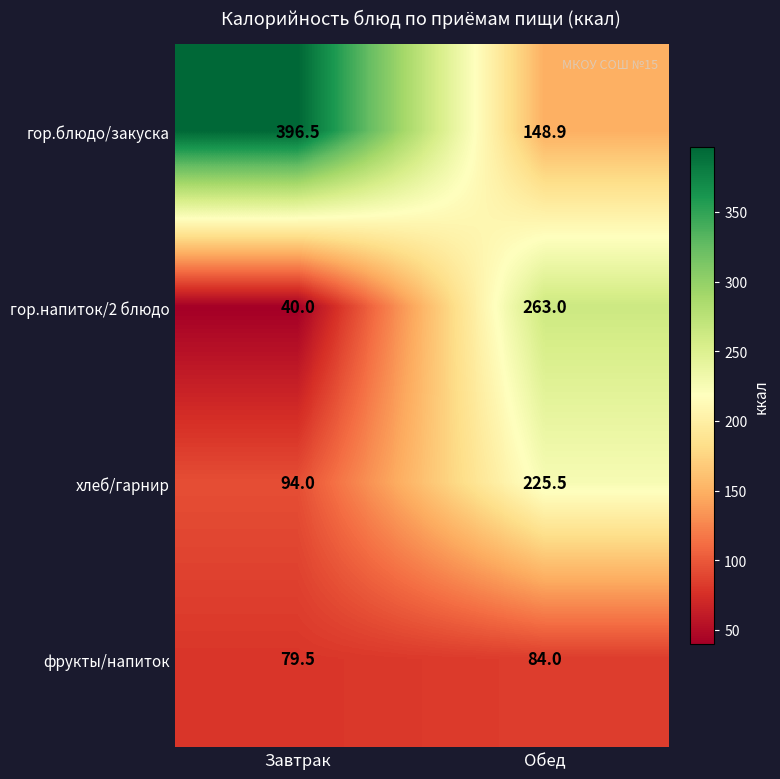

What is the sum of all фрукты/напиток values?

163.5